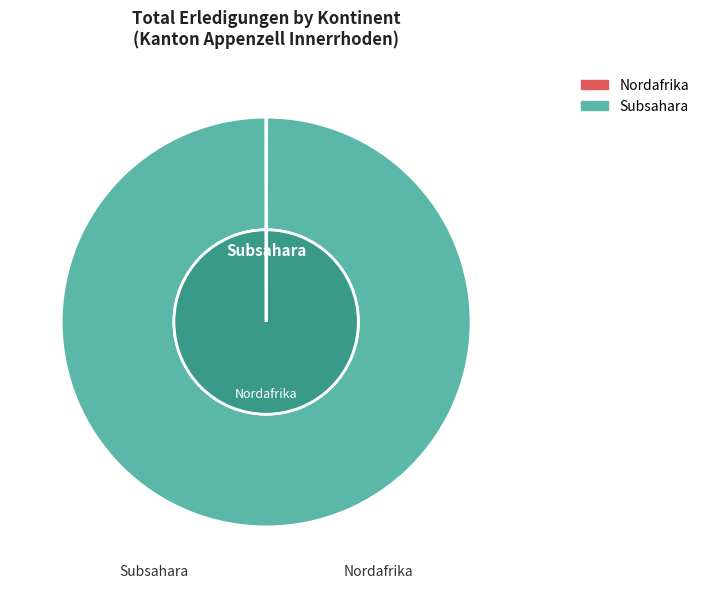

To the nearest percent, what is the difference between the largest and smallest slice percentages?

100%